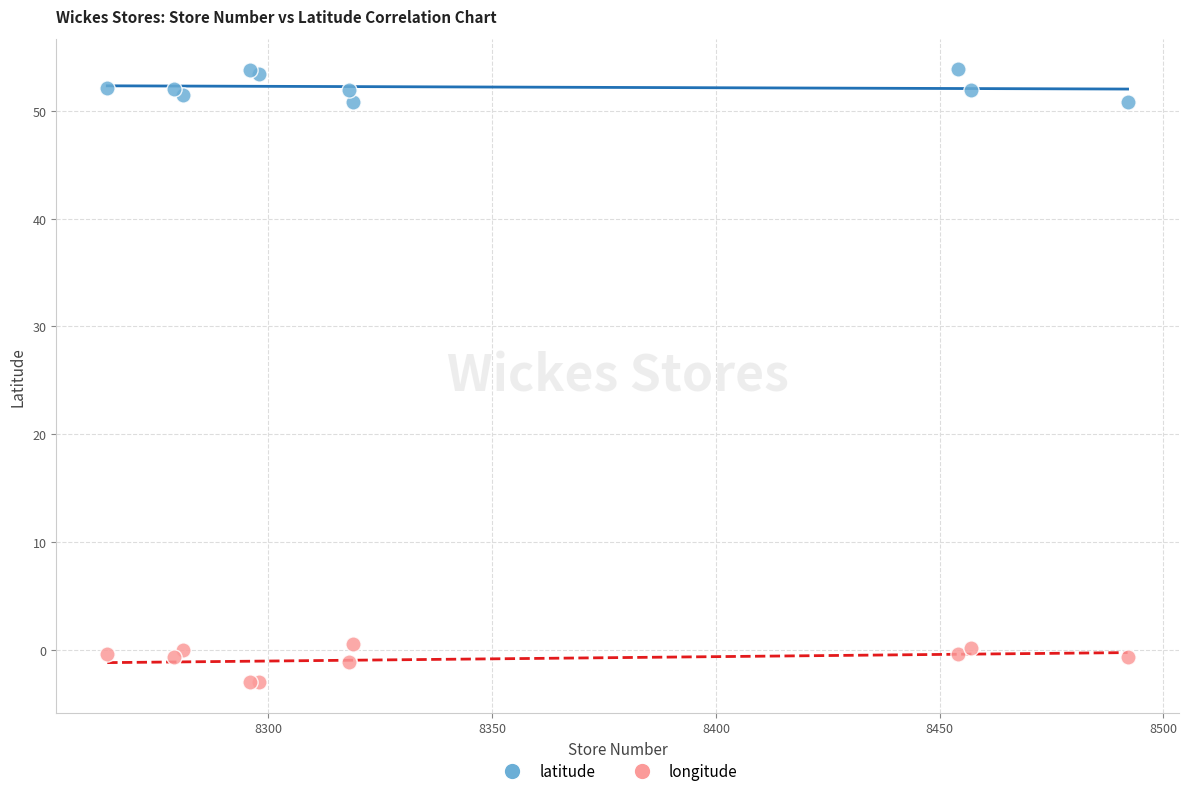

Which series contains the lowest Y value?

longitude